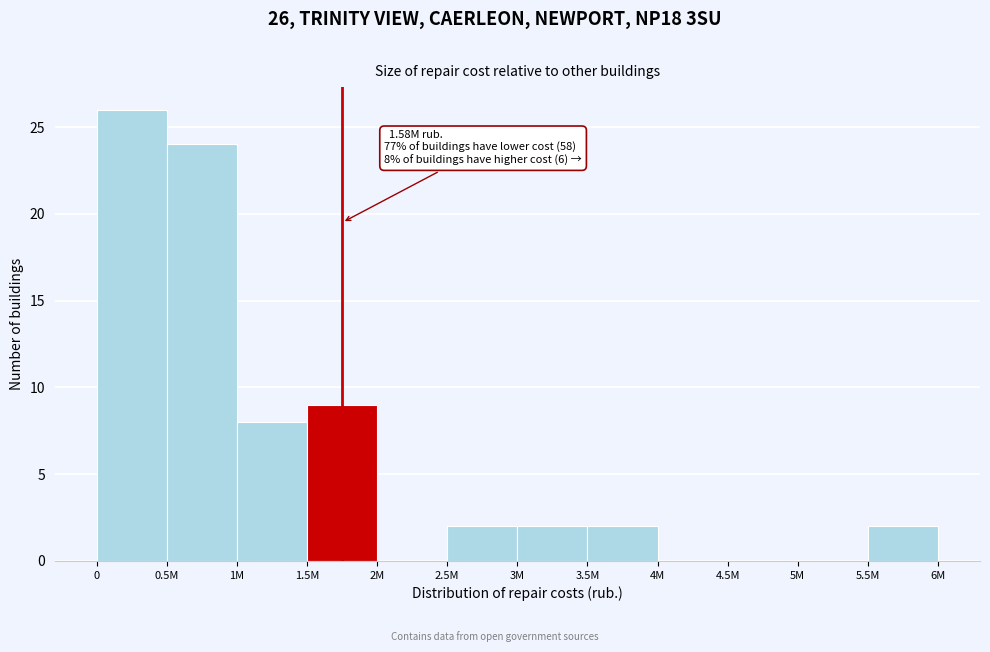

Reading right to left, list all the values displayed in this chart.

5.5M=2	5M=0	4.5M=0	4M=0	3.5M=2	3M=2	2.5M=2	2M=0	1.5M=9	1M=8	0.5M=24	0=26